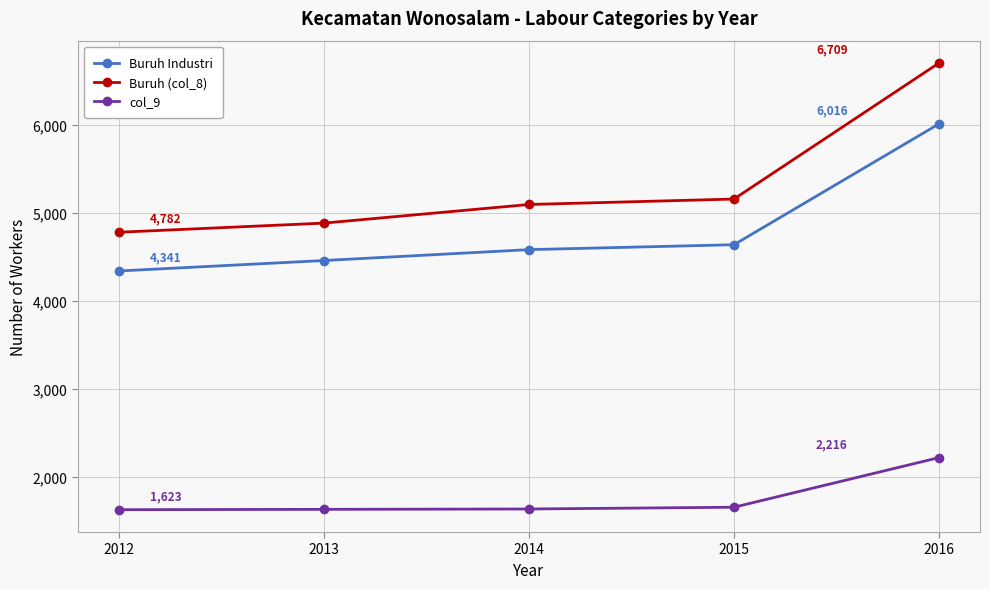

What is the greatest value displayed?

6709